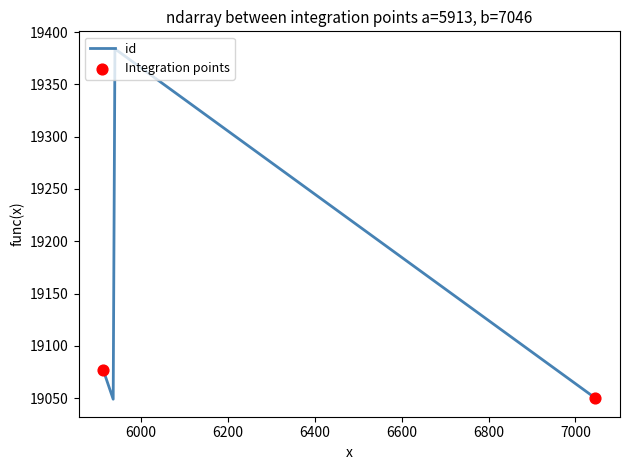

What is the maximum value shown in the chart?

19384